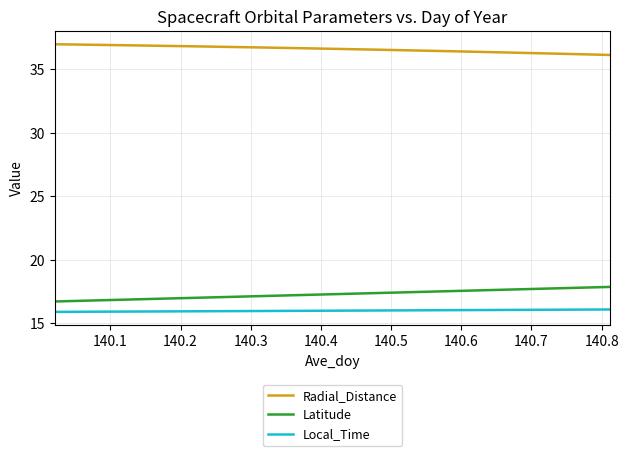

List the series in order of their peak value, lowest first.

Local_Time, Latitude, Radial_Distance